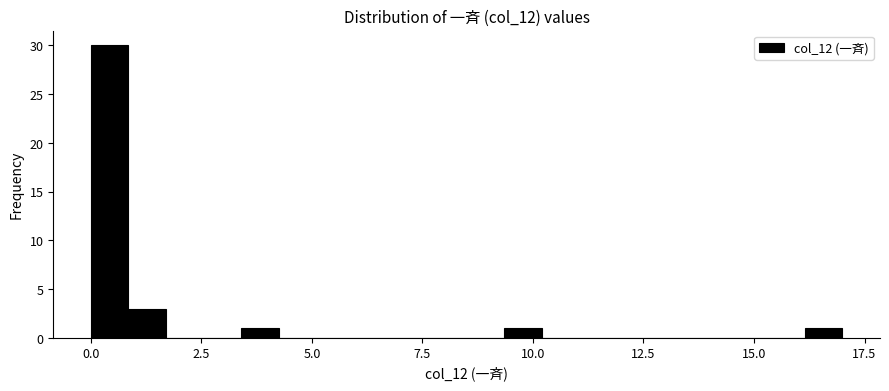

Read against the x-axis, roughly where is the centre of the tallest bar?

0.5